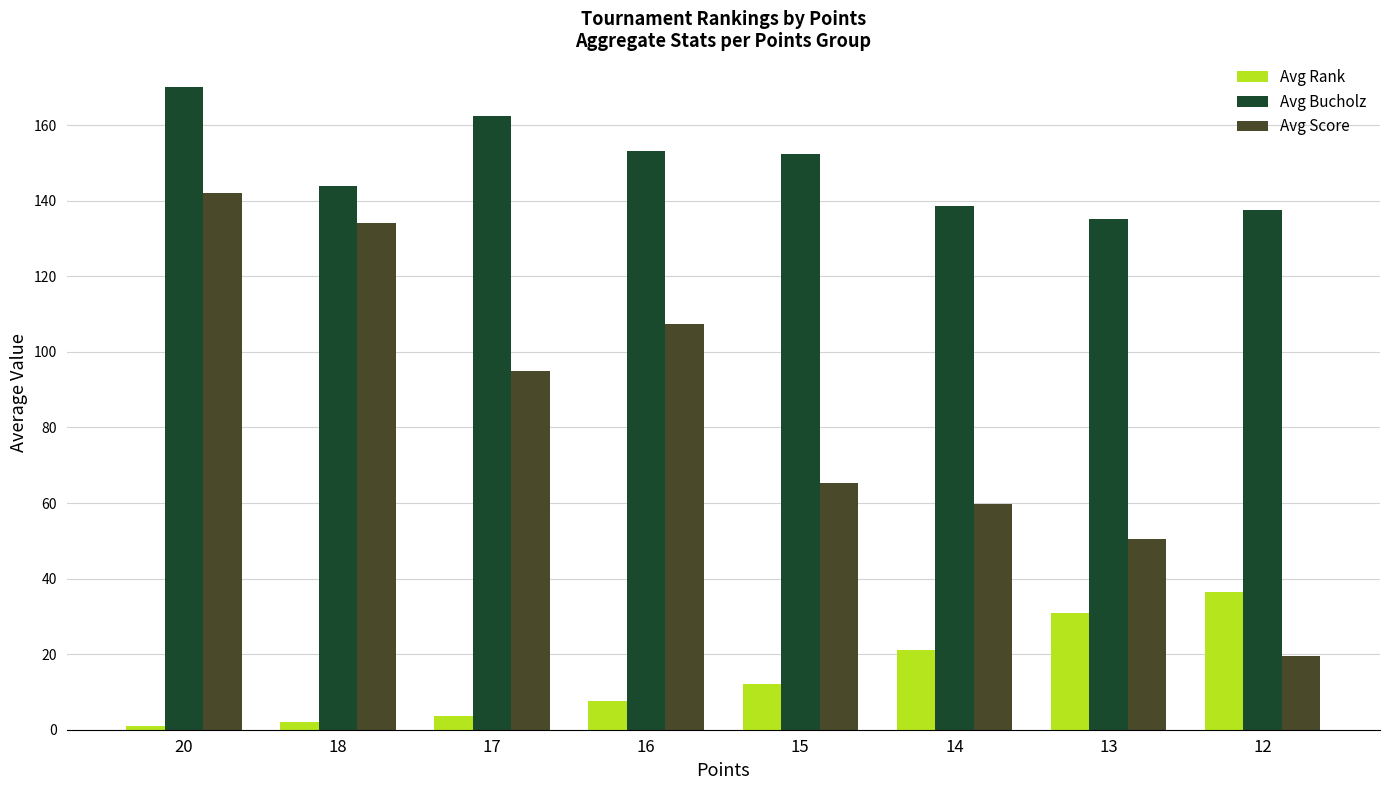

Reading left to right, transcribe all the data shown in this chart.

Avg Rank: 1.0	2.0	3.5	7.5	12.0	21.0	31.0	36.5
Avg Bucholz: 170.0	144.0	162.5	153.2	152.3	138.5	135.2	137.5
Avg Score: 142.0	134.0	95.0	107.5	65.3	59.8	50.5	19.6